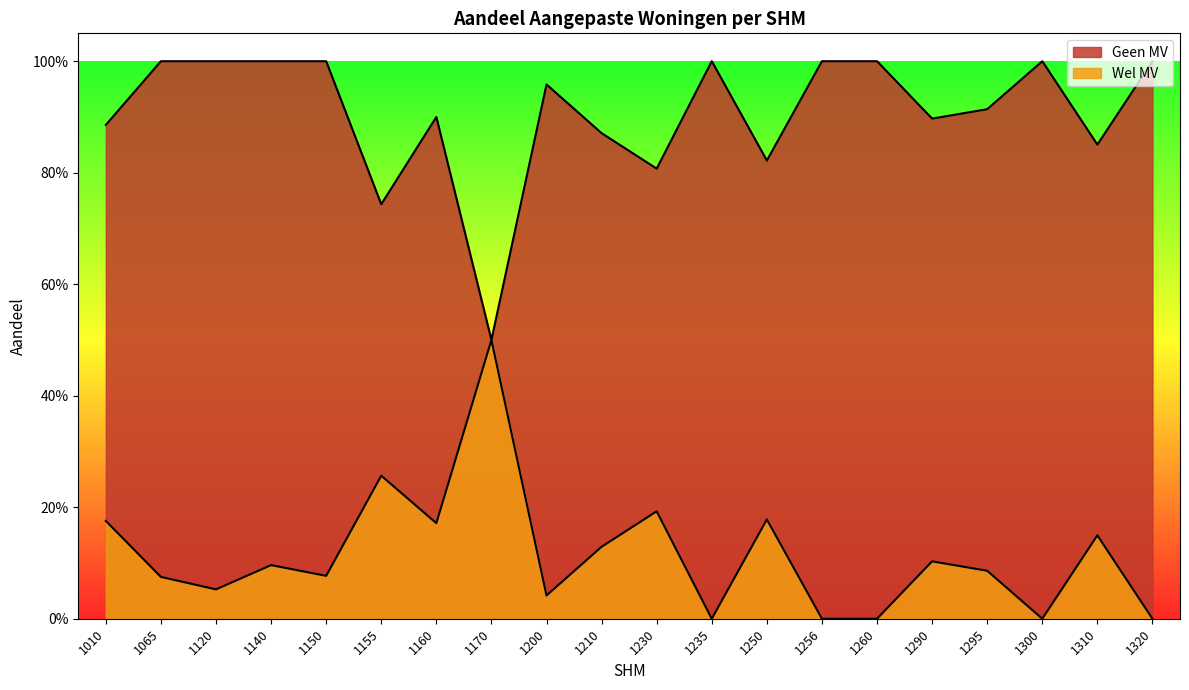

Which has a higher value, 1010 or 1320?

1320